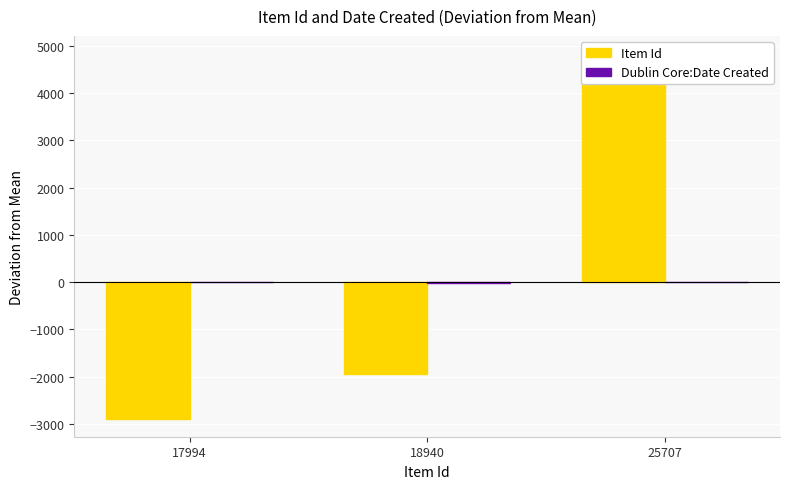

The value of Item Id at 17994 is -1487.9. True or false?

False